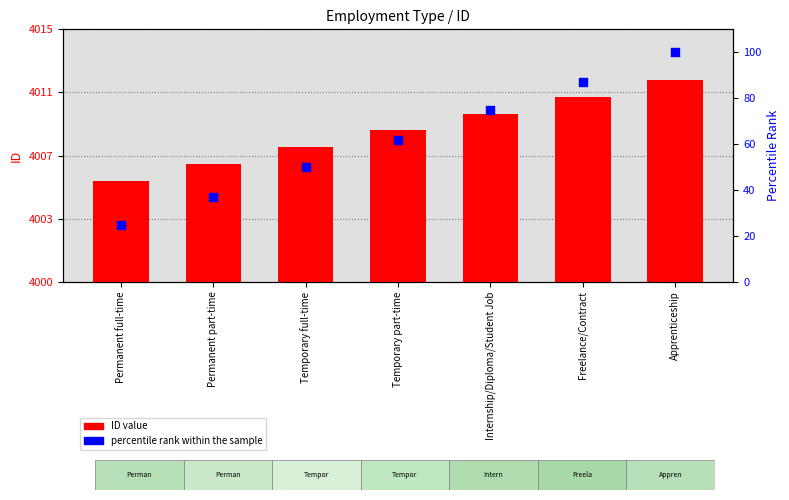

What are all the series names shown in the legend?

ID value, percentile rank within the sample